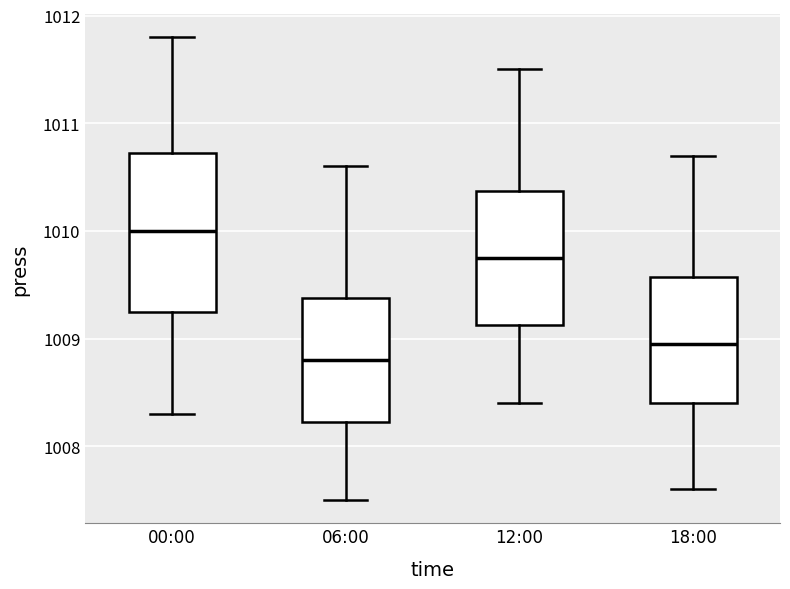

Reading left to right, read every box against the y-axis: the position of its median line, the range the box covers, and the ends of its whiskers. The values are not printed on the chart, so give them approximately, as read against the axis.

00:00: median 1010.0, box 1009.3 to 1010.7, whiskers 1008.3 to 1011.8
06:00: median 1008.8, box 1008.2 to 1009.4, whiskers 1007.5 to 1010.6
12:00: median 1009.8, box 1009.1 to 1010.4, whiskers 1008.4 to 1011.5
18:00: median 1009.0, box 1008.4 to 1009.6, whiskers 1007.6 to 1010.7